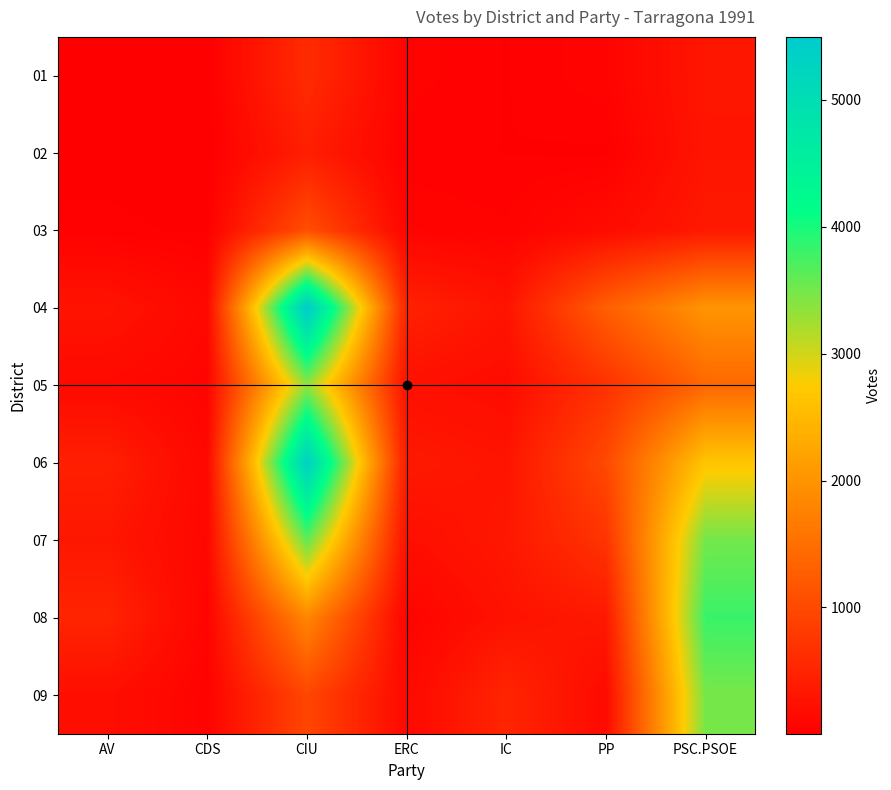

Between AV and CDS, which series saw the biggest shift?

08